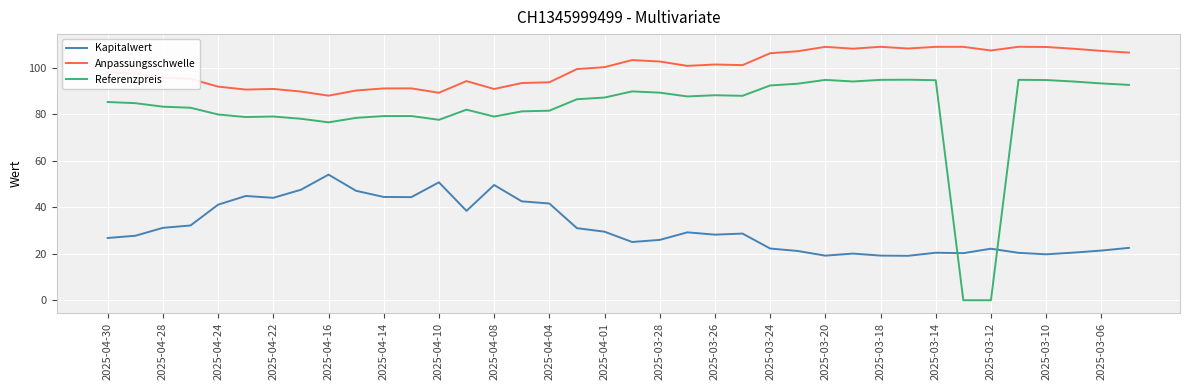

What is the average value of the Kapitalwert series?

31.4